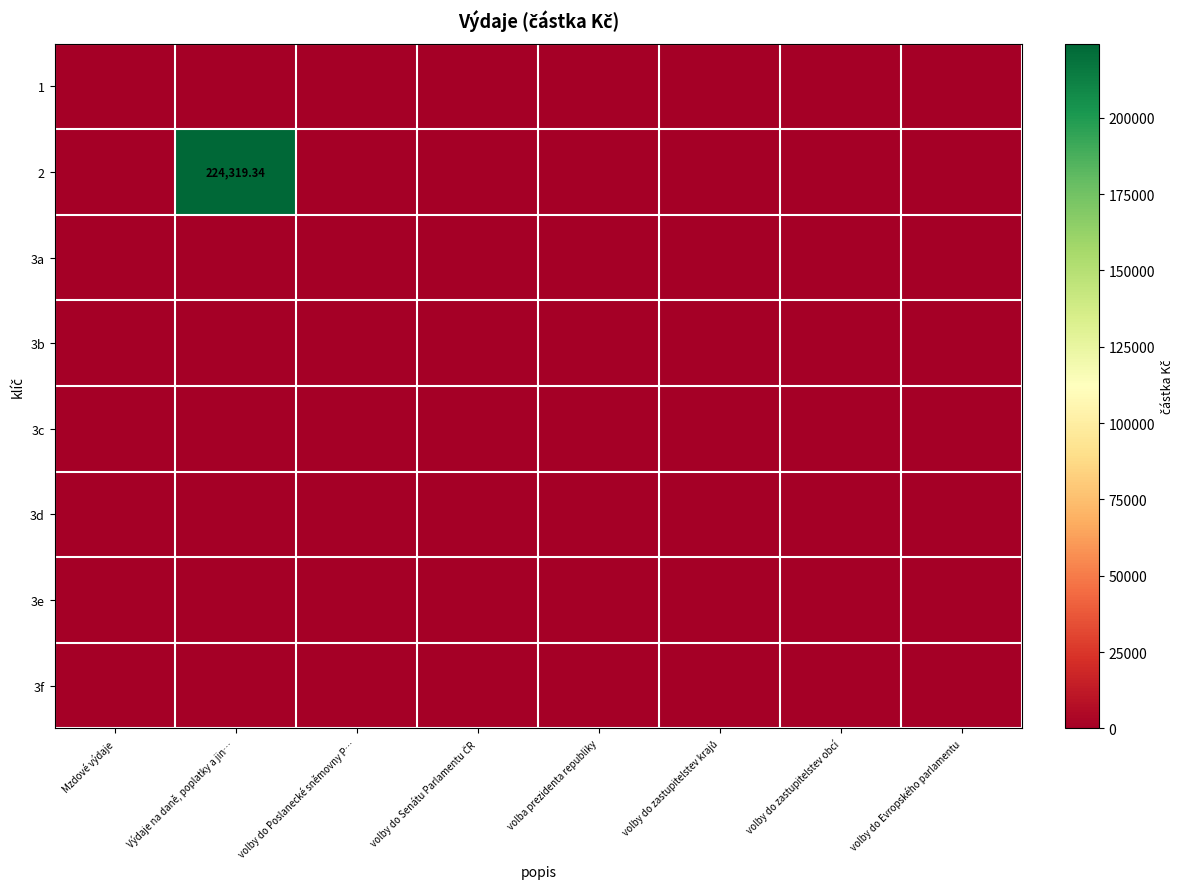

Which category has the highest value across all series?

Výdaje na daně, poplatky a jin…